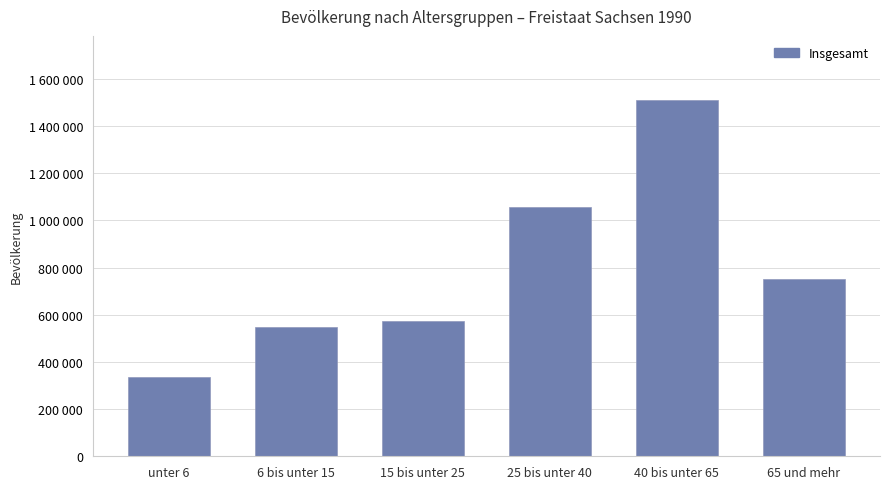

Reading right to left, transcribe all the data shown in this chart.

65 und mehr=751010	40 bis unter 65=1510665	25 bis unter 40=1056347	15 bis unter 25=572430	6 bis unter 15=547453	unter 6=338009